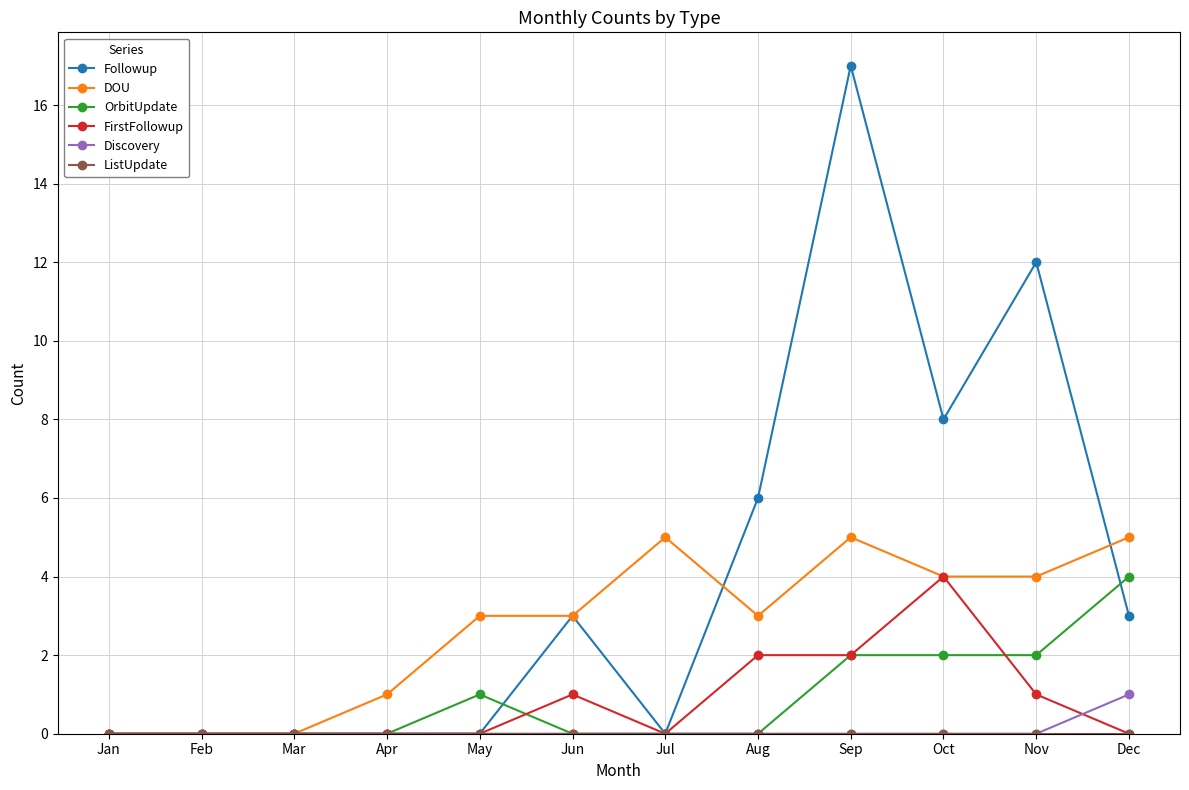

Which series changed the most between Jul and Oct?

Followup